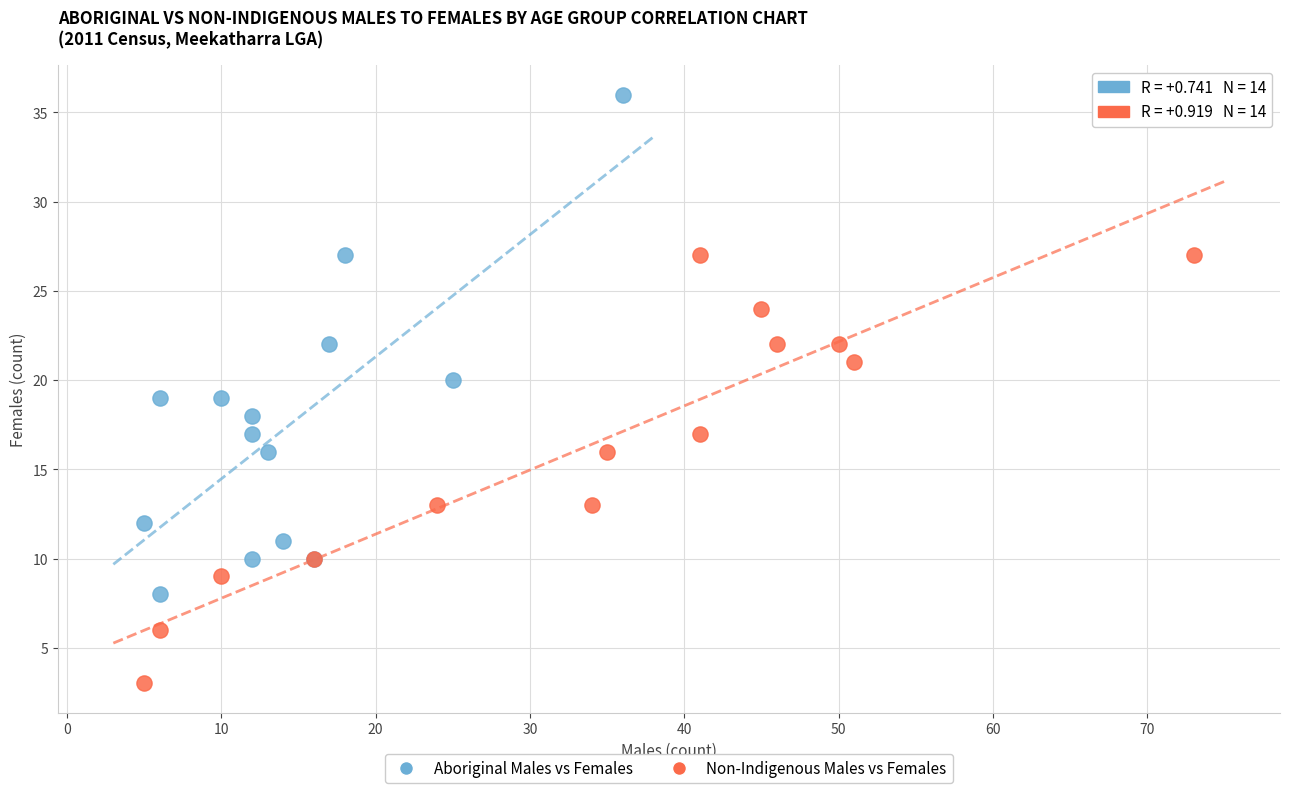

Which series reaches the maximum Y coordinate?

Aboriginal Males vs Females